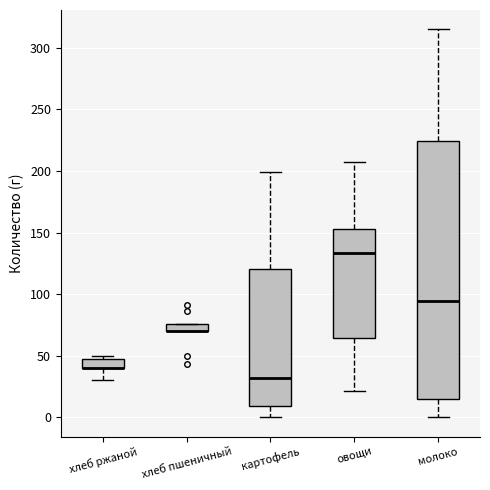

Where is the upper edge of the box for хлеб пшеничный on the y-axis? The values are not printed on the chart, so give them approximately, as read against the axis.

75